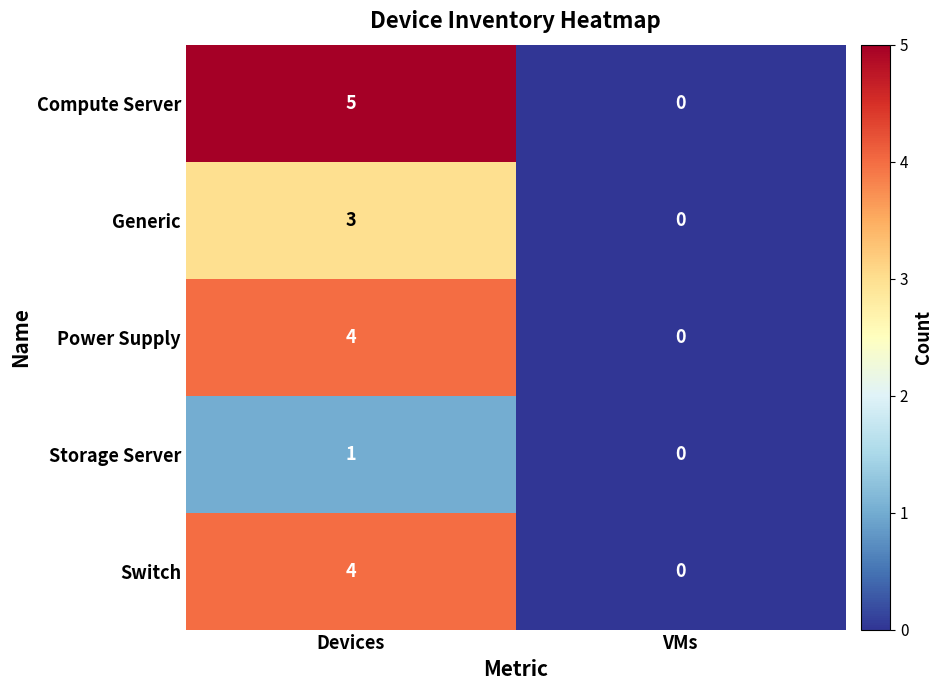

Reading left to right, what are all the values shown in this chart?

Compute Server: Devices=5	VMs=0
Generic: Devices=3	VMs=0
Power Supply: Devices=4	VMs=0
Storage Server: Devices=1	VMs=0
Switch: Devices=4	VMs=0